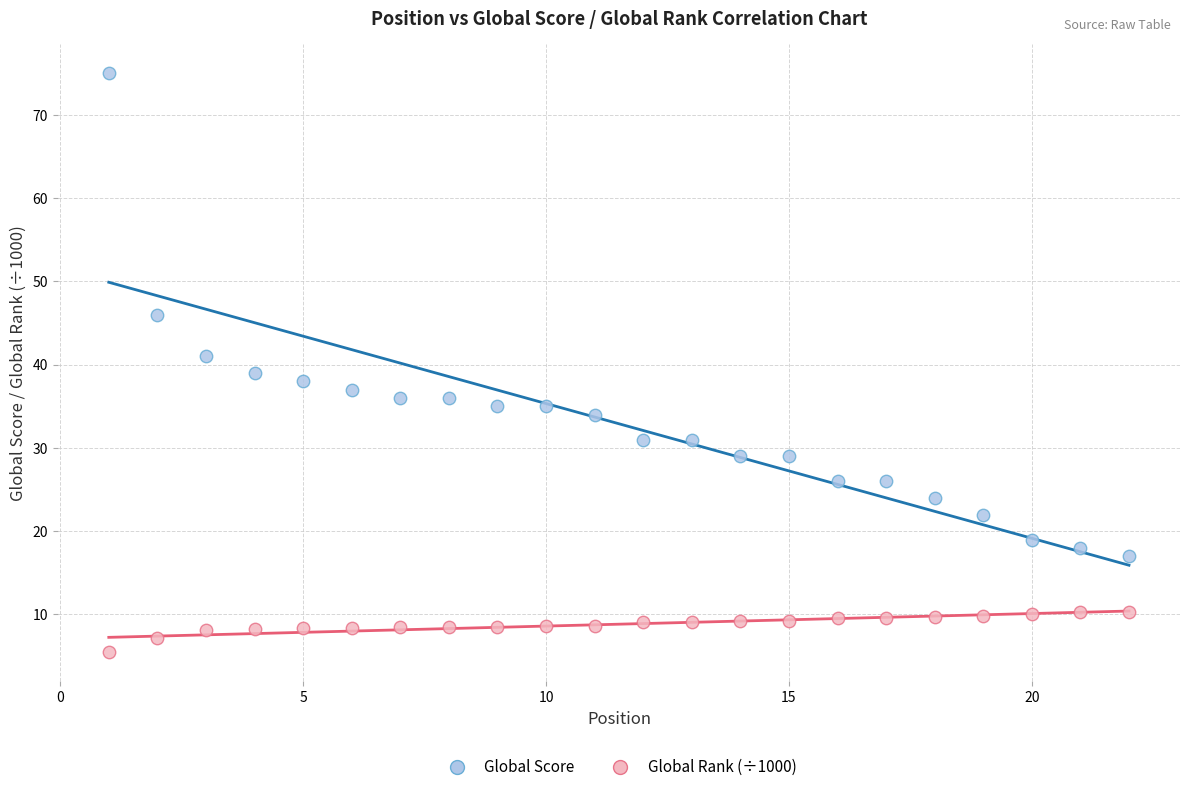

Across all data points, what is the range of X values (max minus min)?

21.0